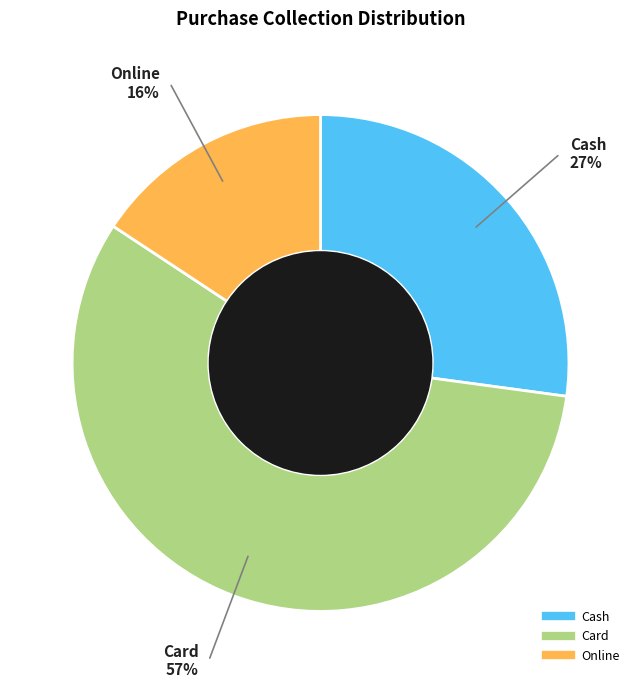

Is it true that Cash is 17% of the pie?

False